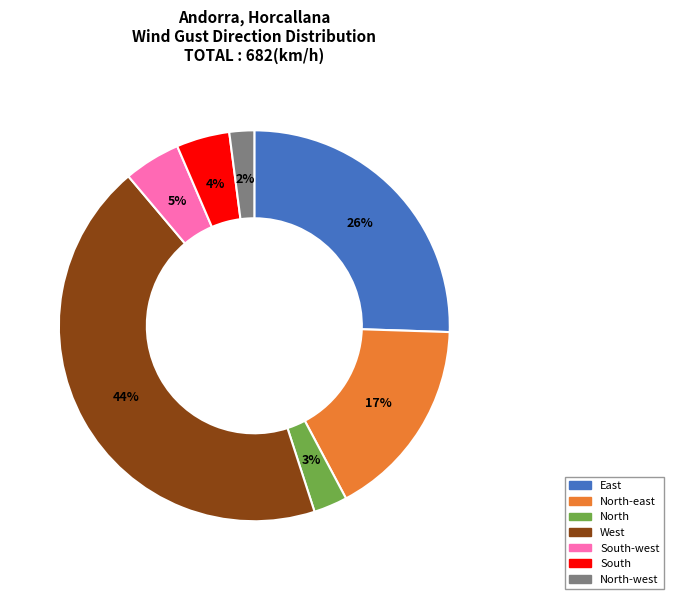

True or false: North accounts for 3% of the total.

True